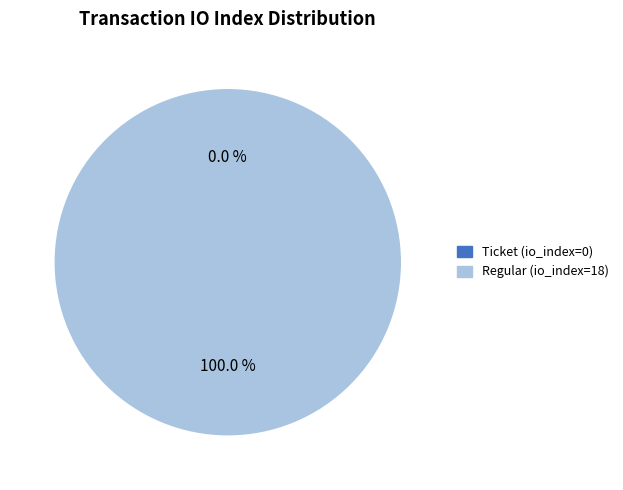

Do Ticket (io_index=0) and Regular (io_index=18) together represent more than half of the pie?

Yes